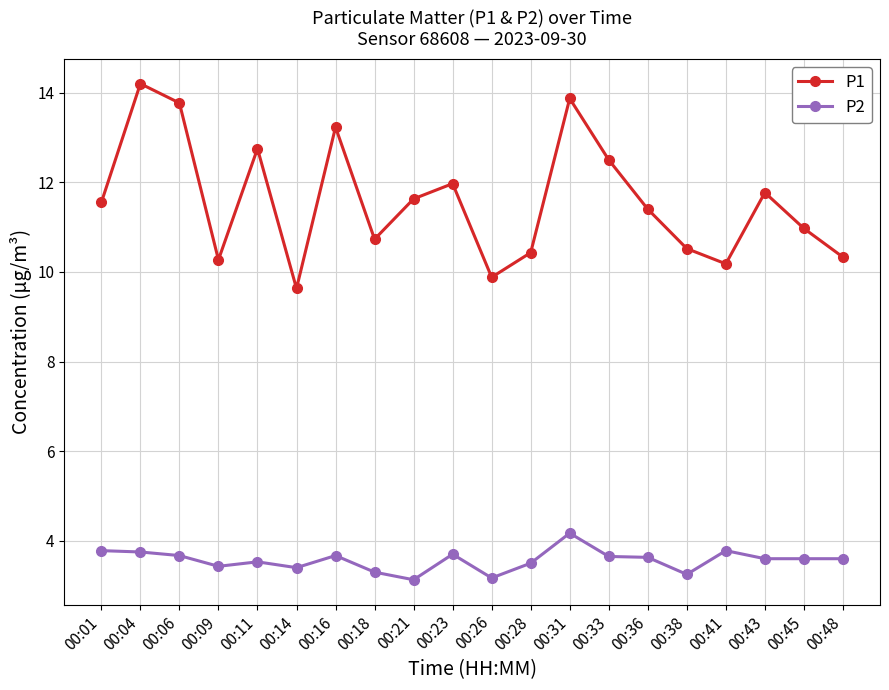

True or false: P2 and P1 intersect in this chart.

False